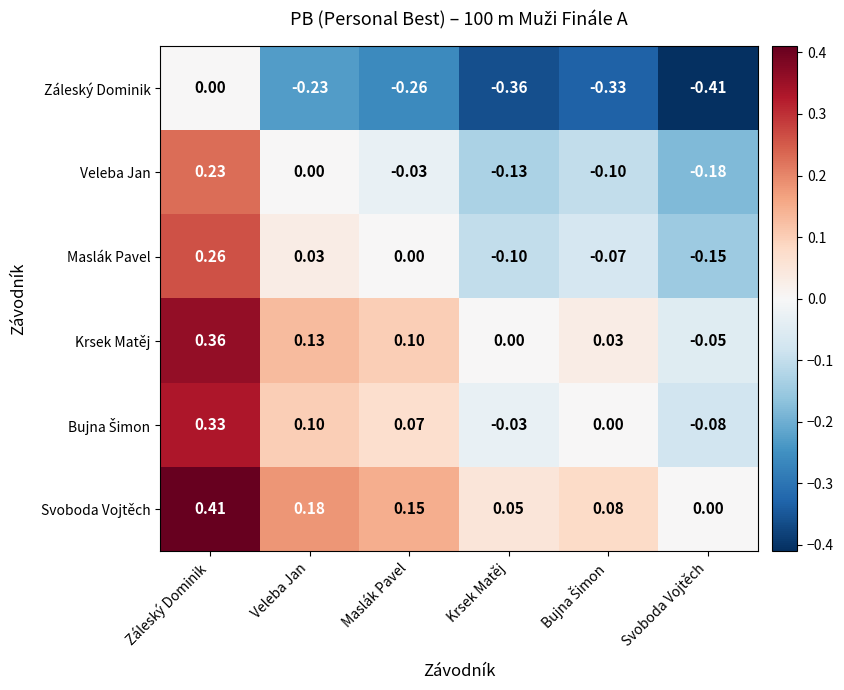

How many distinct data groups are displayed?

6